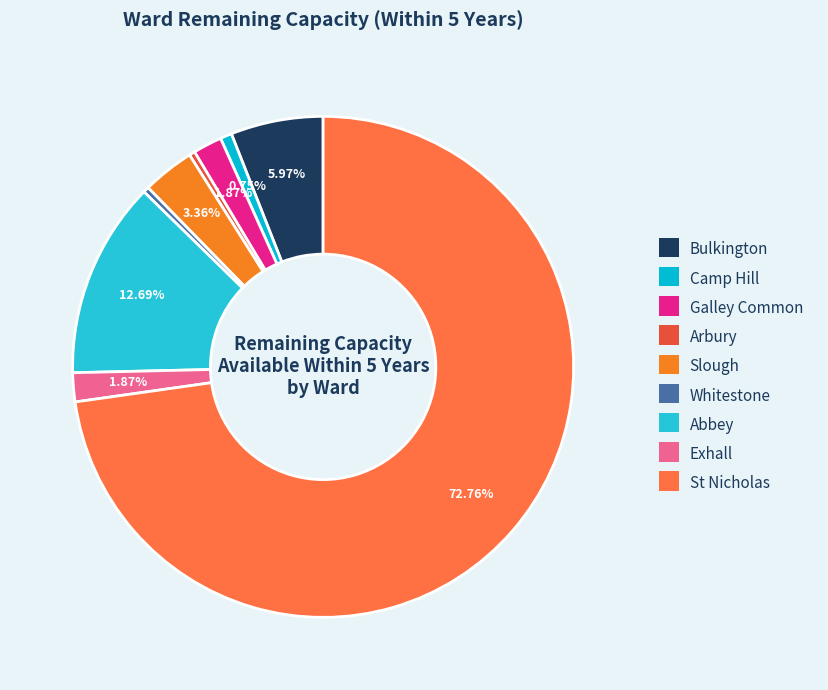

Is there any slice that represents more than half of the pie?

Yes